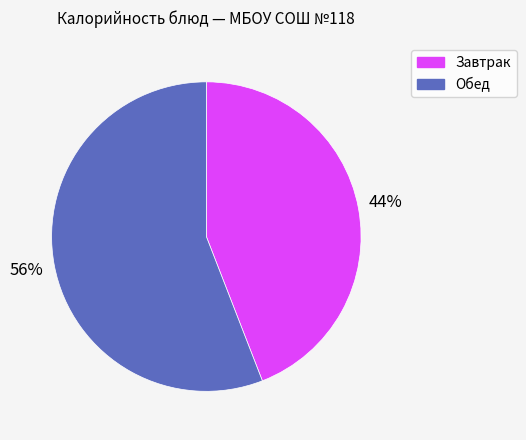

How many segments does this pie chart have?

2